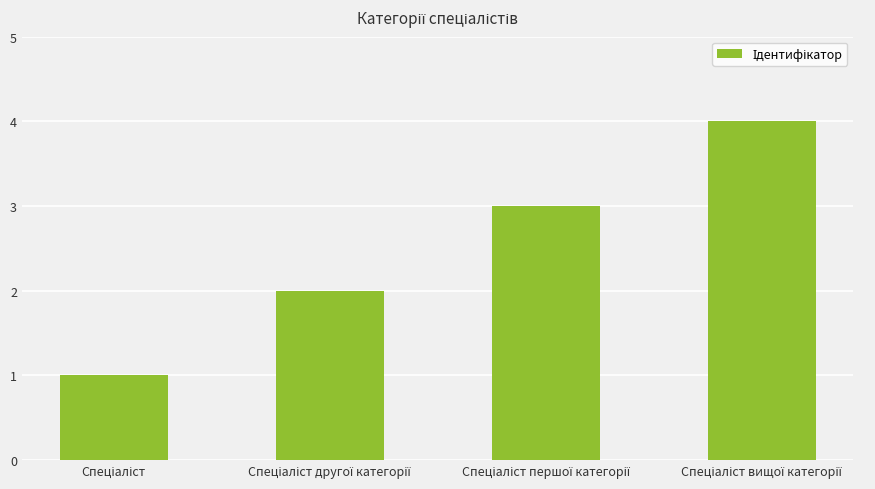

What is the difference between the maximum and minimum values?

3